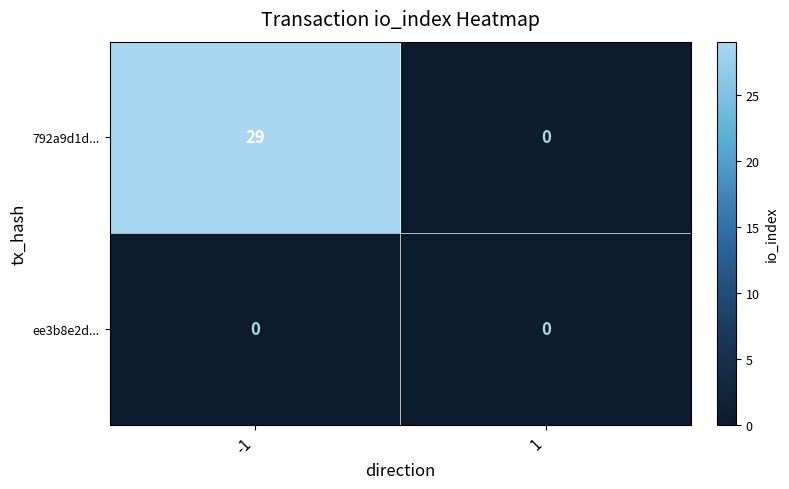

Is the value of ee3b8e2d... at 1 greater than the value of 792a9d1d... at -1?

No